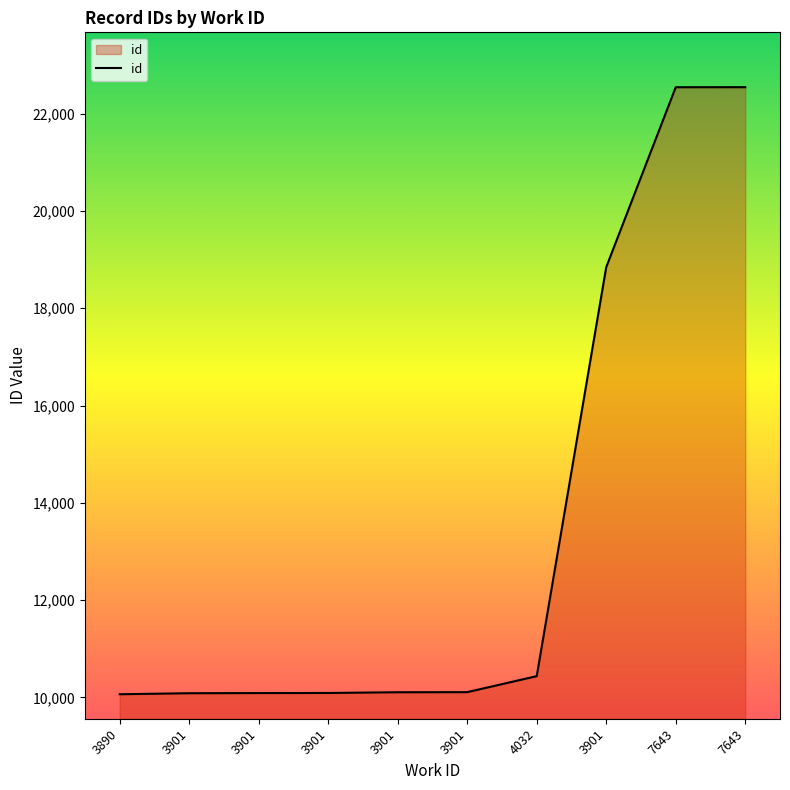

Rank the categories by value from highest to lowest.

7643, 7643, 3901, 4032, 3901, 3901, 3901, 3901, 3901, 3890